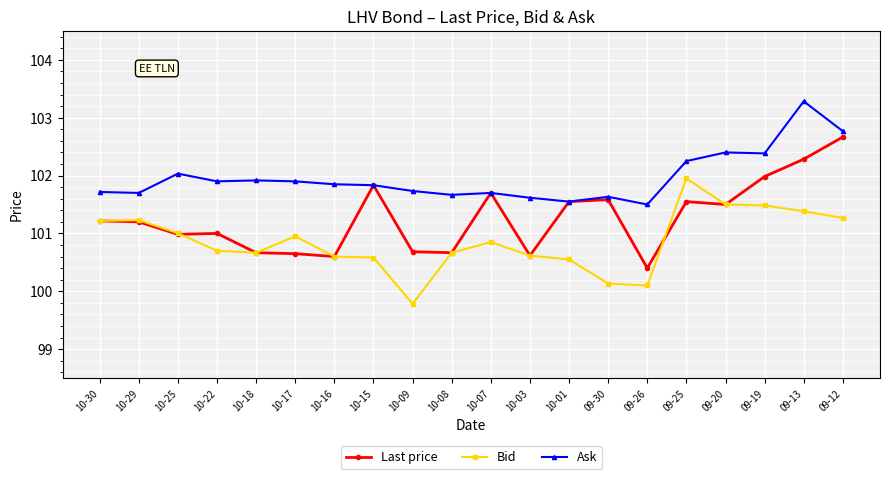

Rank the series at 09-12 from highest to lowest value.

Ask, Last price, Bid